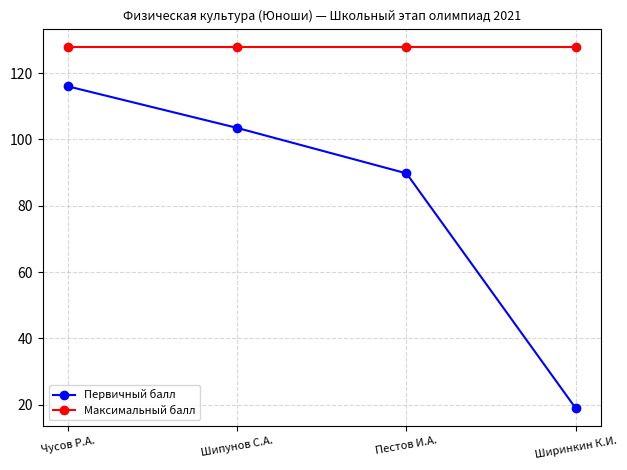

Rank the series at Пестов И.А. from highest to lowest value.

Максимальный балл, Первичный балл